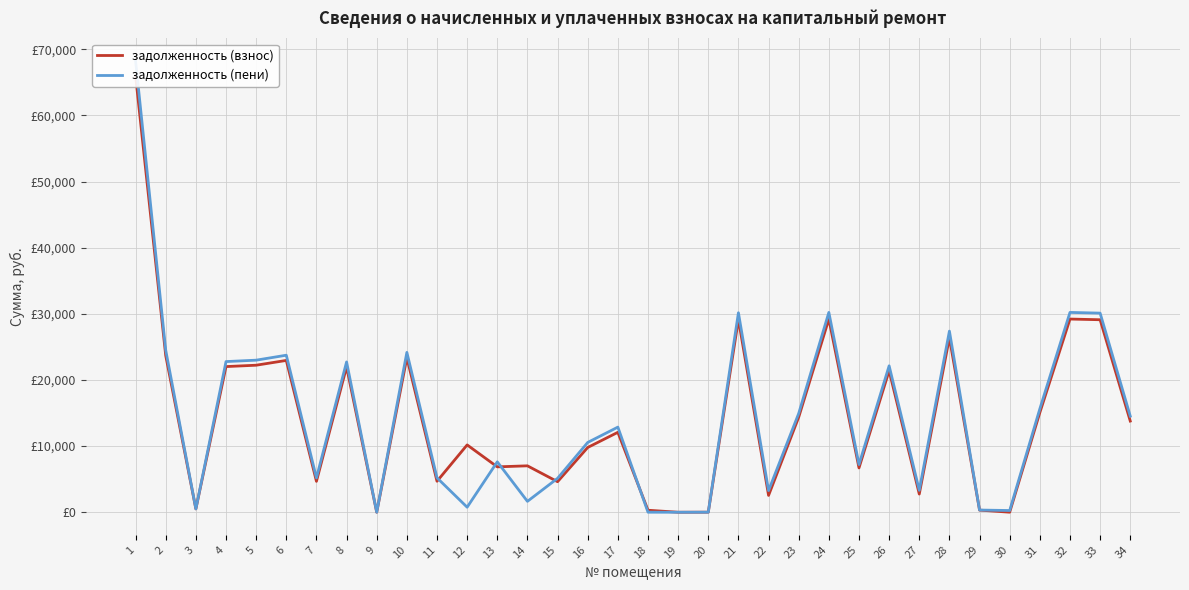

How many data points in задолженность (взнос) are less than 12088?

17